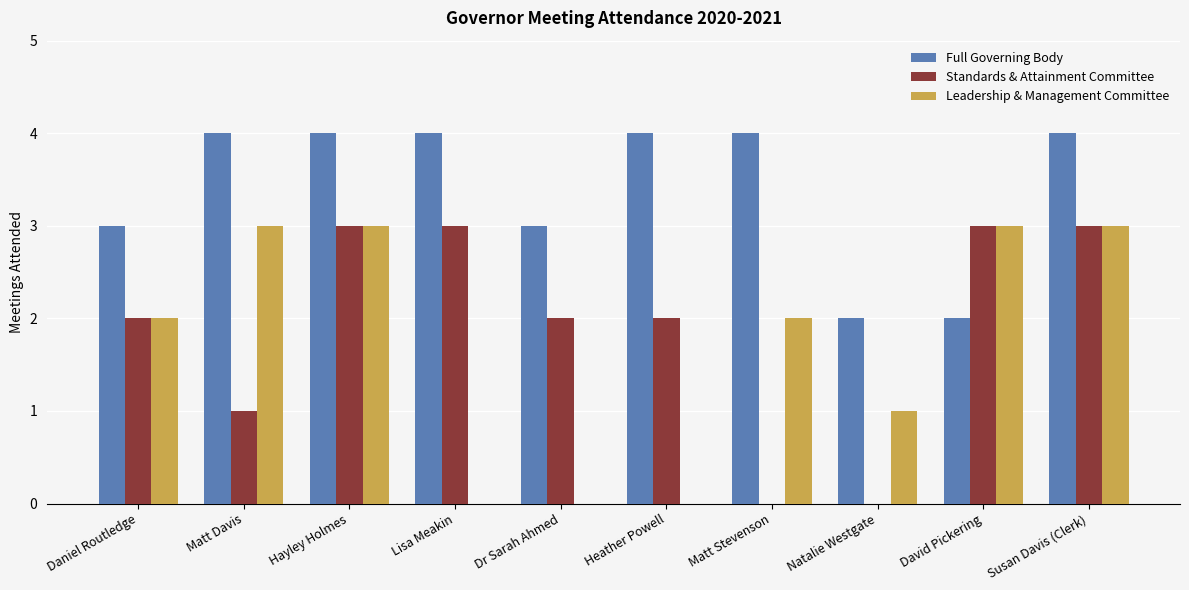

Reading right to left, list all the values displayed in this chart.

Full Governing Body: 4	2	2	4	4	3	4	4	4	3
Standards & Attainment Committee: 3	3	0	0	2	2	3	3	1	2
Leadership & Management Committee: 3	3	1	2	0	0	0	3	3	2